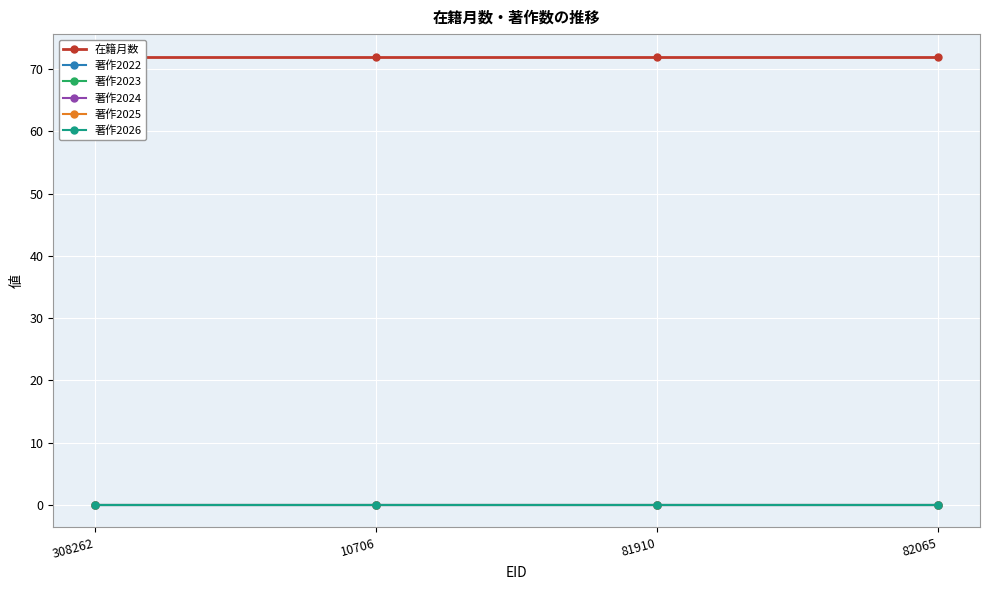

Between 10706 and 81910, which is larger?

10706